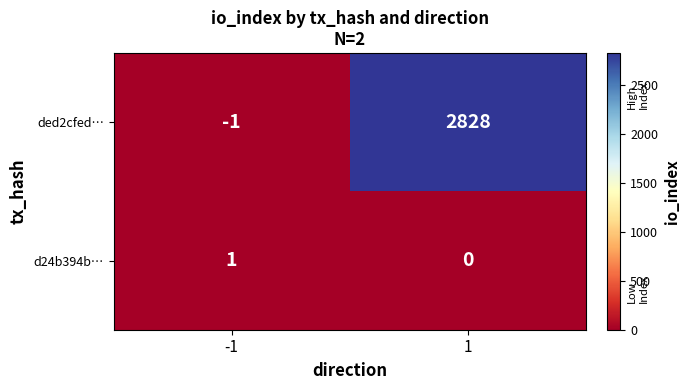

How many distinct data groups are displayed?

2